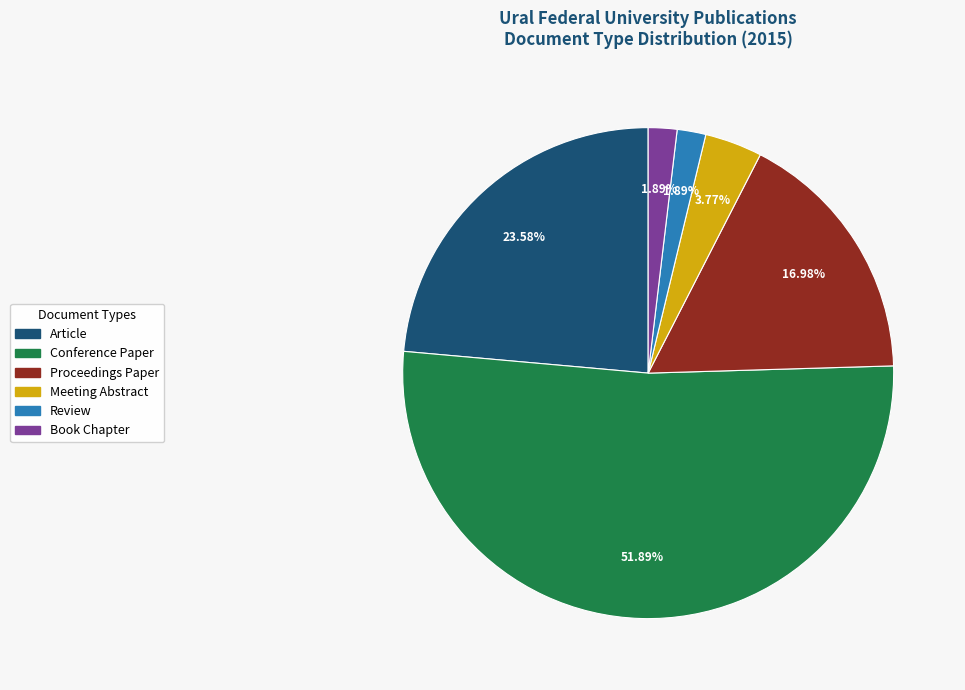

How many slices are in this pie chart?

6